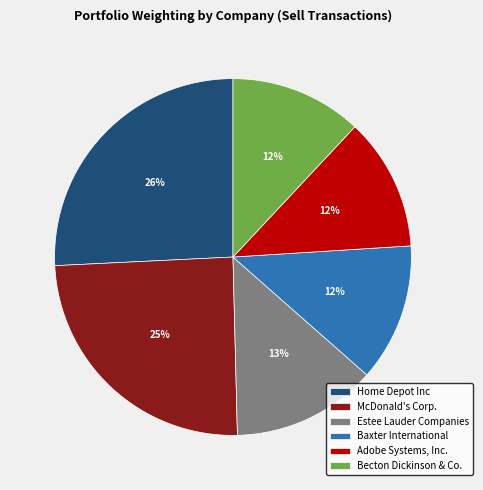

How many segments does this pie chart have?

6